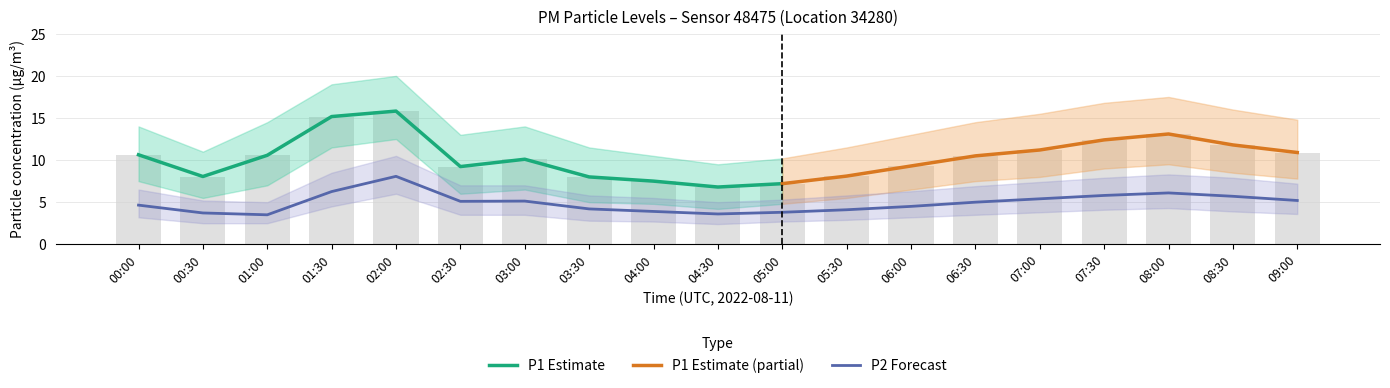

The P2 series shows 2.3 at 04:00. True or false?

False